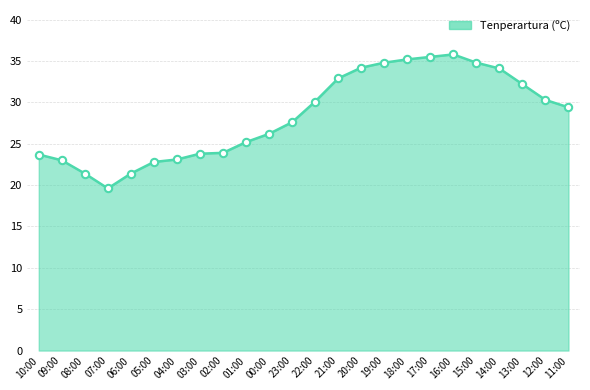

Between 06:00 and 00:00, which is larger?

00:00